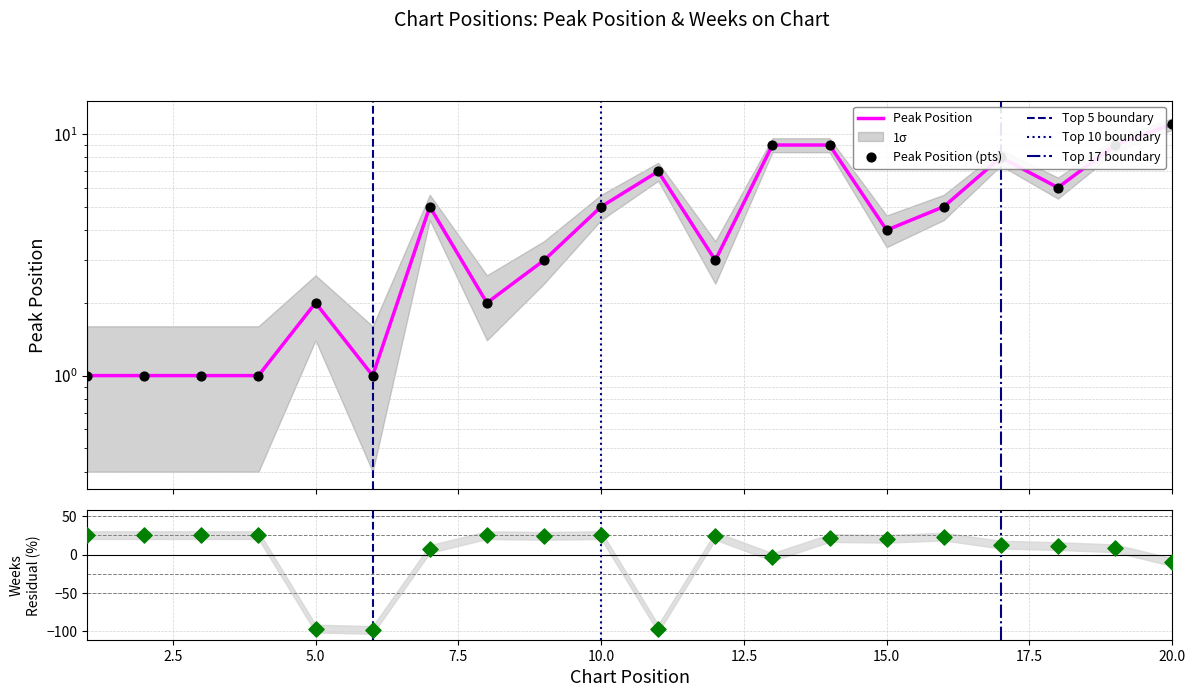

Which series has the widest spread of Y values?

Weeks on Chart